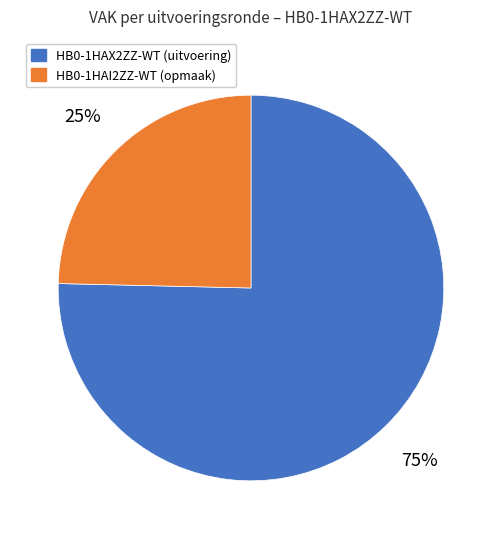

Combined, do HB0-1HAX2ZZ-WT (uitvoering) and HB0-1HAI2ZZ-WT (opmaak) account for over 50%?

Yes